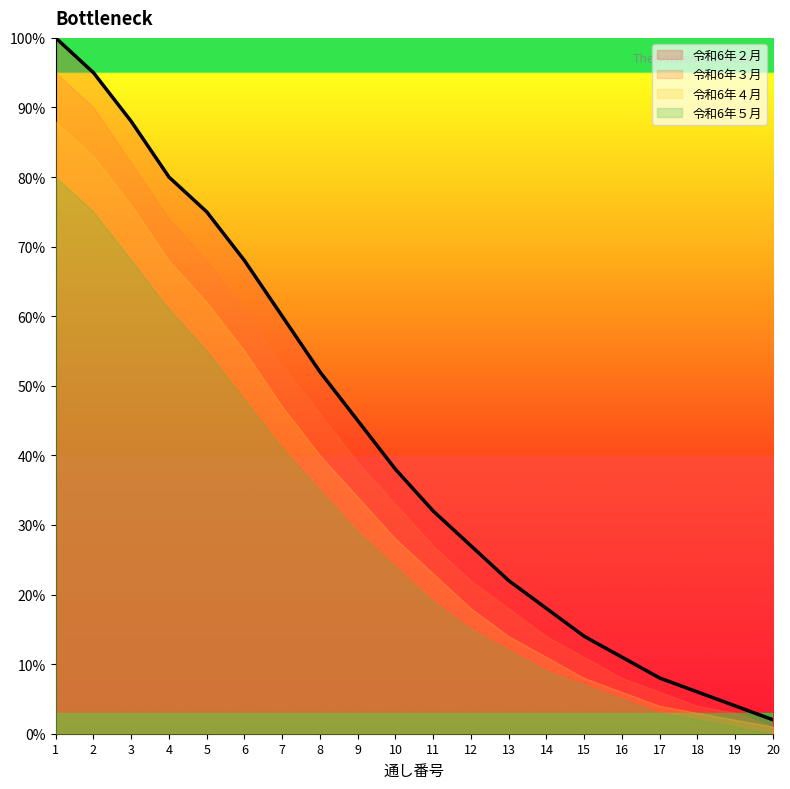

Reading left to right, what are all the values shown in this chart?

通し番号: 1	2	3	4	5	6	7	8	9	10	11	12	13	14	15	16	17	18	19	20
令和6年２月: 100	95	88	80	75	68	60	52	45	38	32	27	22	18	14	11	8	6	4	2
令和6年３月: 95	90	82	74	68	61	53	46	39	33	27	22	18	14	11	8	6	4	3	1
令和6年４月: 88	83	76	68	62	55	47	40	34	28	23	18	14	11	8	6	4	3	2	1
令和6年５月: 80	75	68	61	55	48	41	35	29	24	19	15	12	9	7	5	3	2	1	0